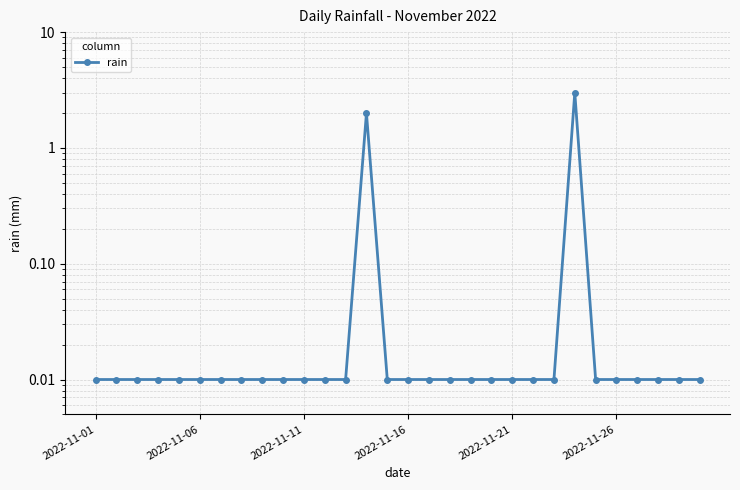

Is this an area chart (filled region under the line)?

No